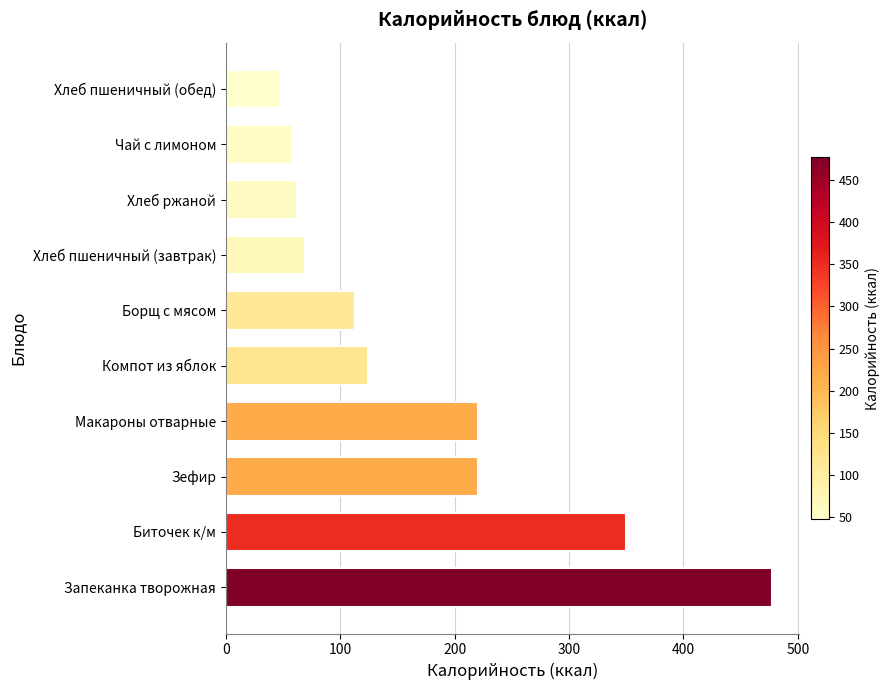

What is the ratio of the value at Биточек к/м to the value at Хлеб пшеничный (завтрак)?

5.1